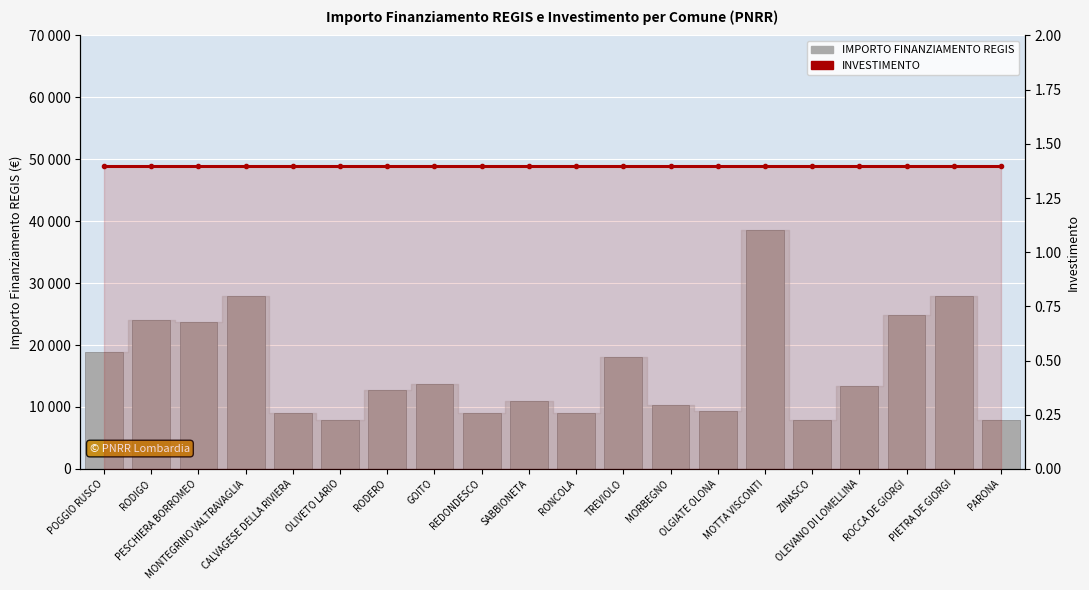

What position from the left is POGGIO RUSCO?

1